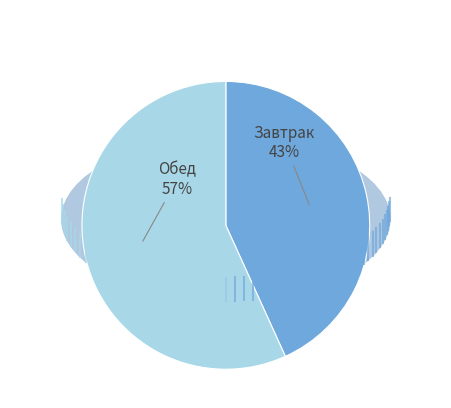

How many segments does this pie chart have?

2